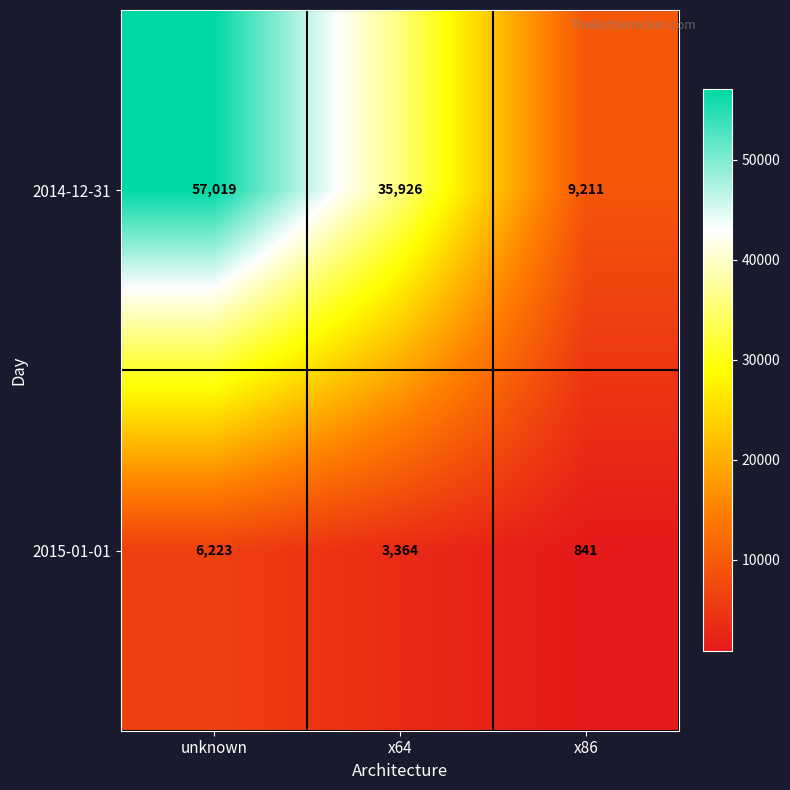

Which series changed the most between unknown and x86?

2014-12-31